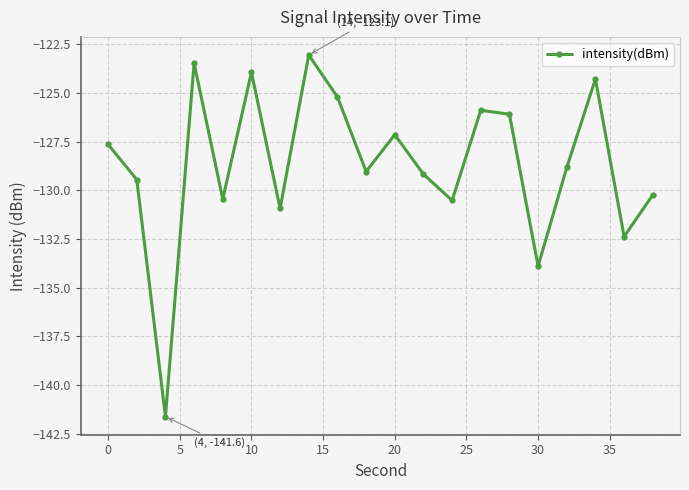

How many interior local peaks (higher than both neighbors) does the data have?

6